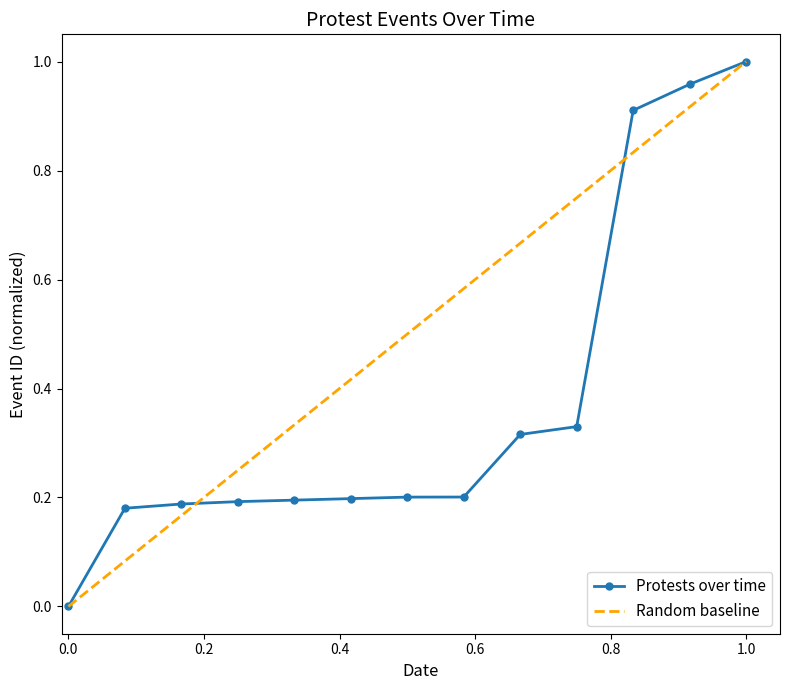

The Protests over time series shows 1.8 at 1.0. True or false?

False